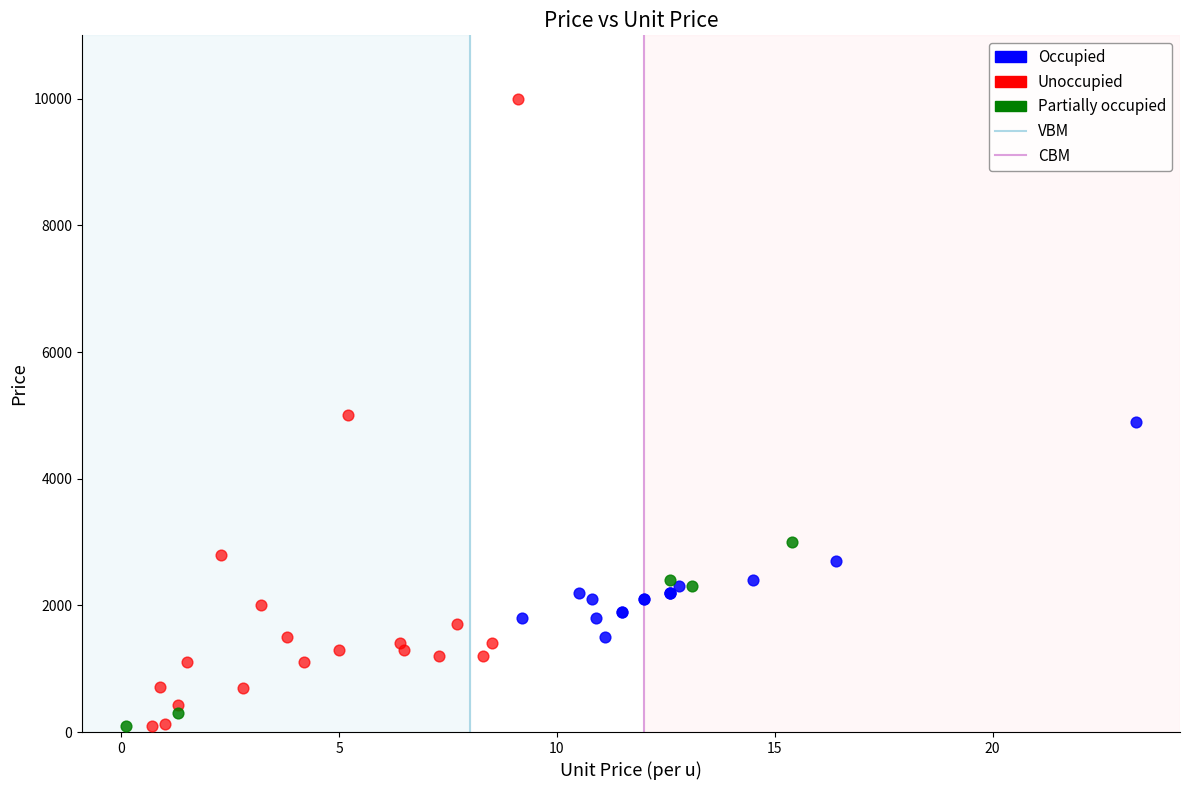

Which series has the largest Y range (max minus min)?

Unoccupied